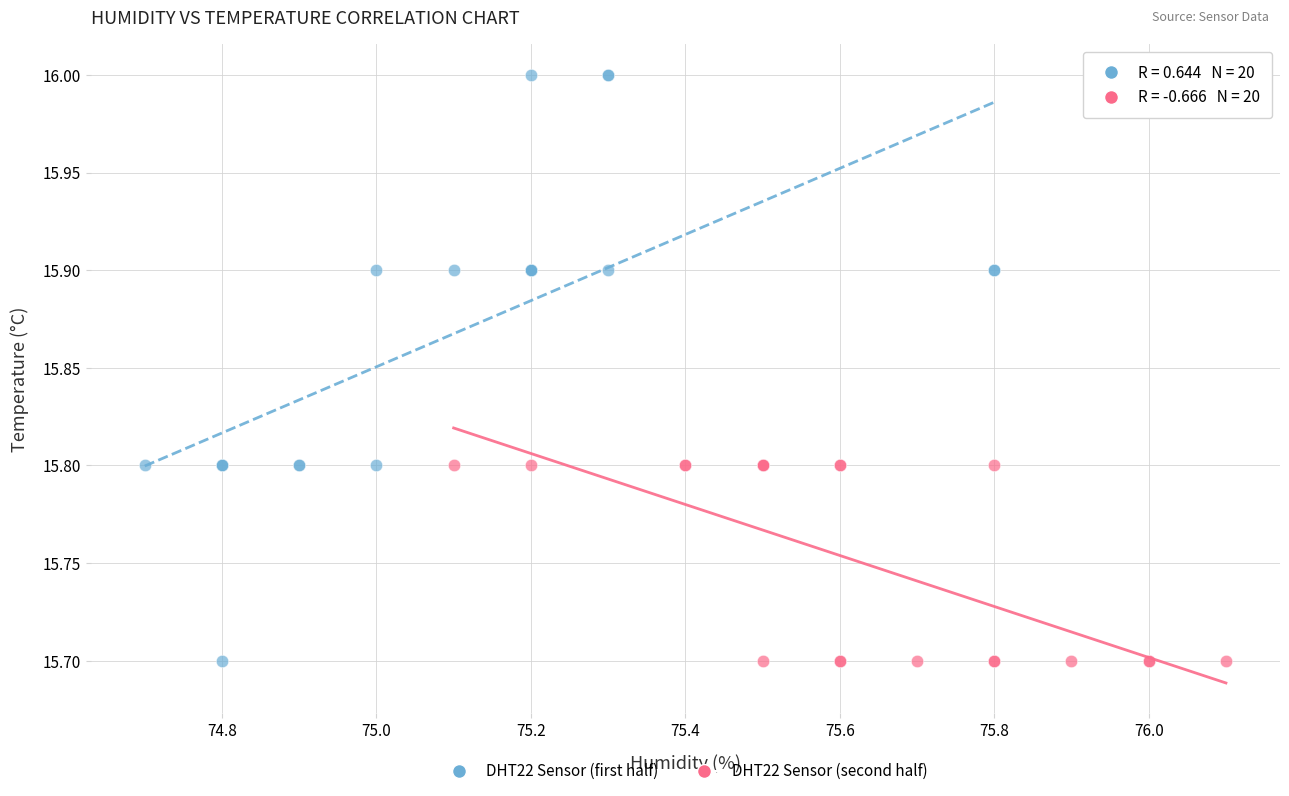

Which series has the widest spread of Y values?

DHT22 Sensor (first half)